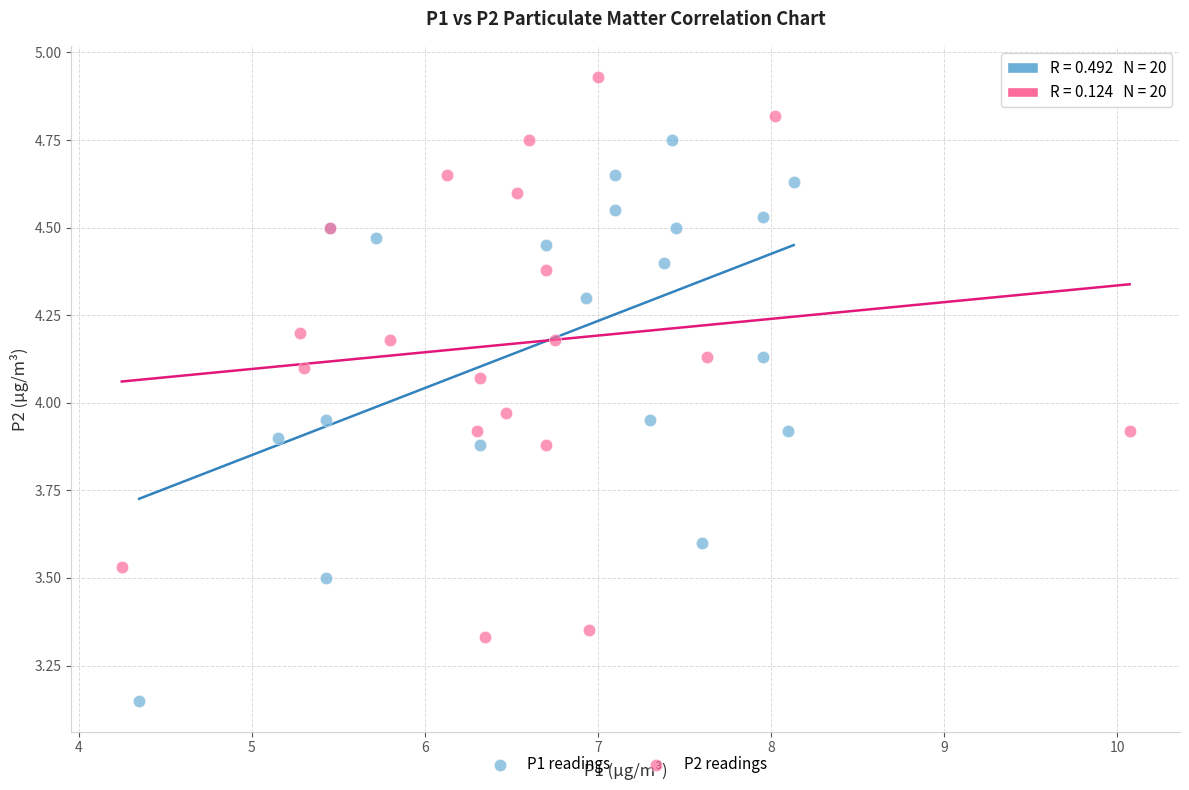

Which series contains the lowest Y value?

P1 readings